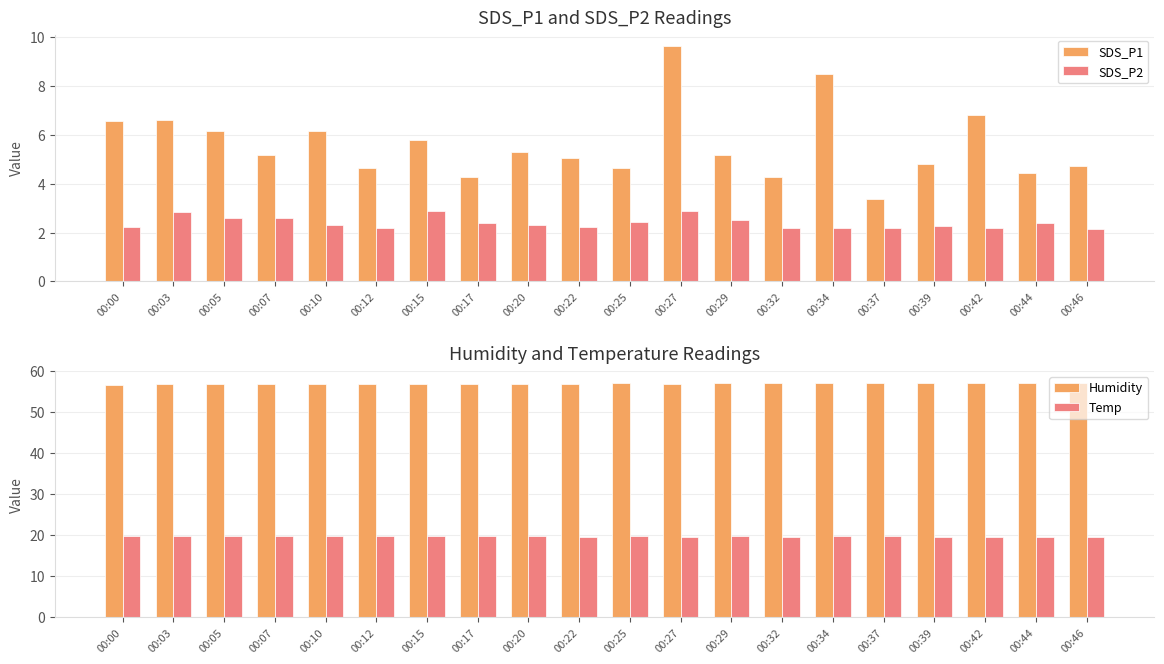

Is it true that Humidity equals 94.7 at 00:27?

False